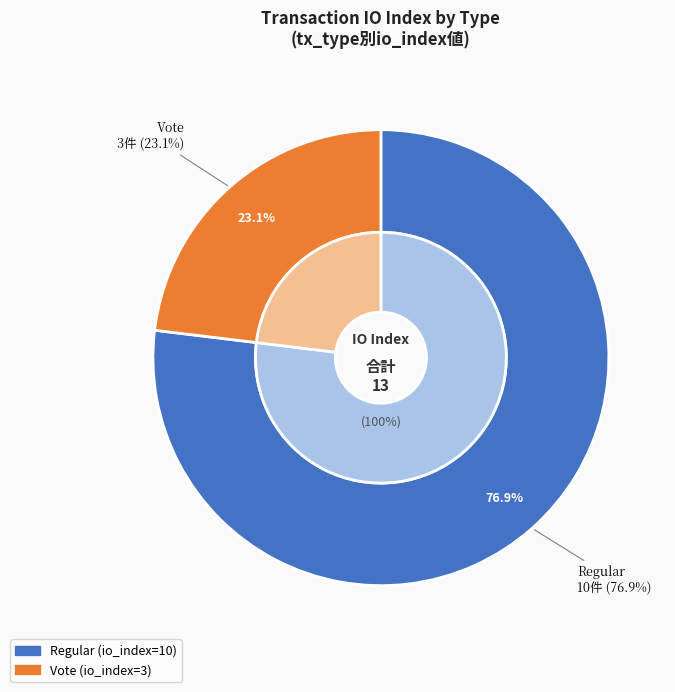

What is the ratio of the value at Regular to the value at Vote?

3.3